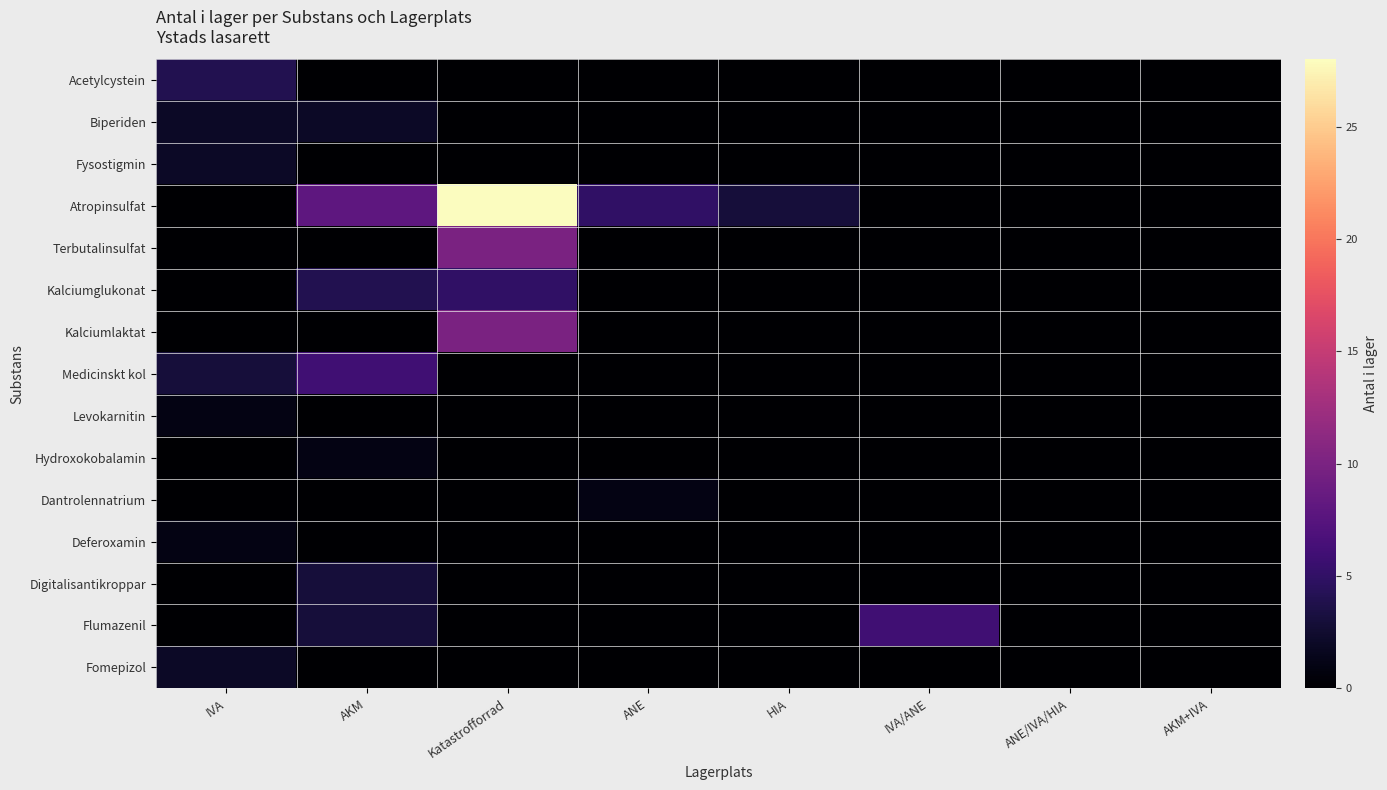

How many distinct data groups are displayed?

15